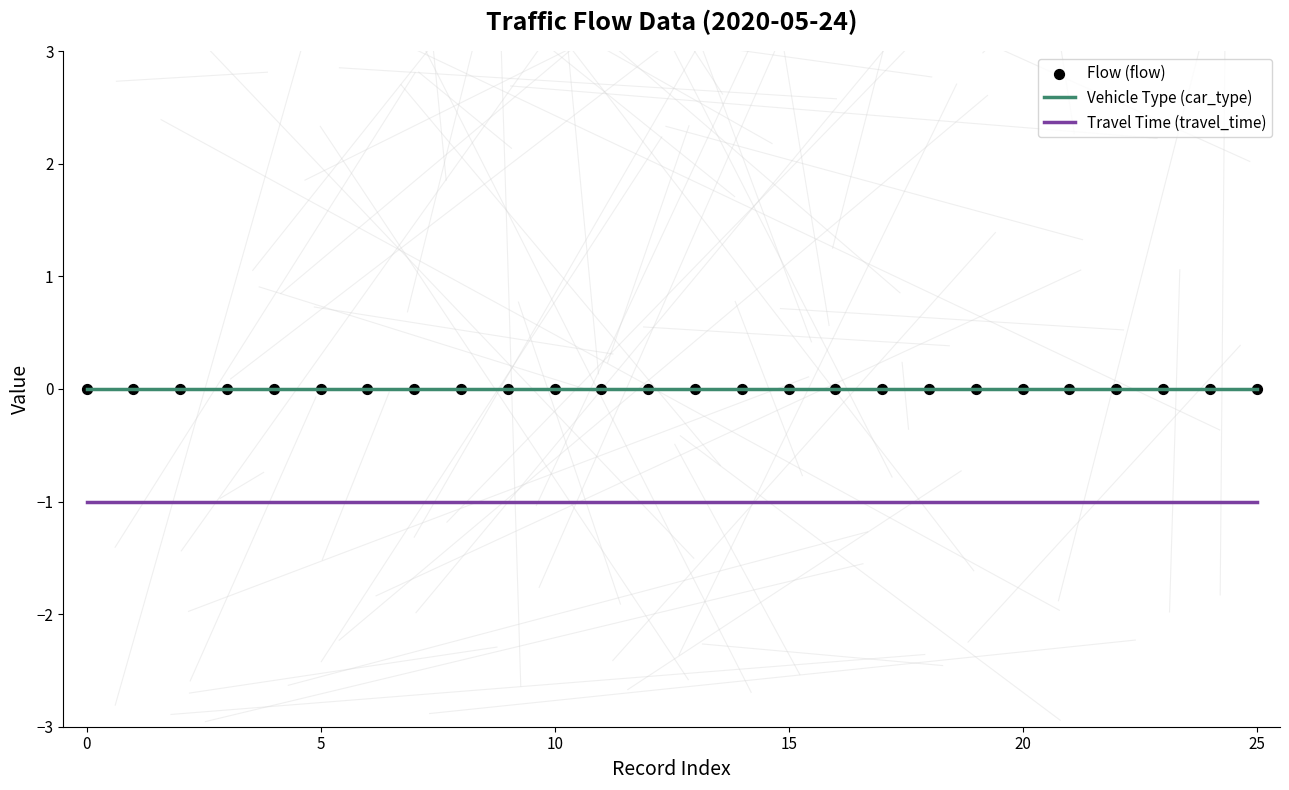

Which series has the largest total across all categories?

Vehicle Type (car_type)